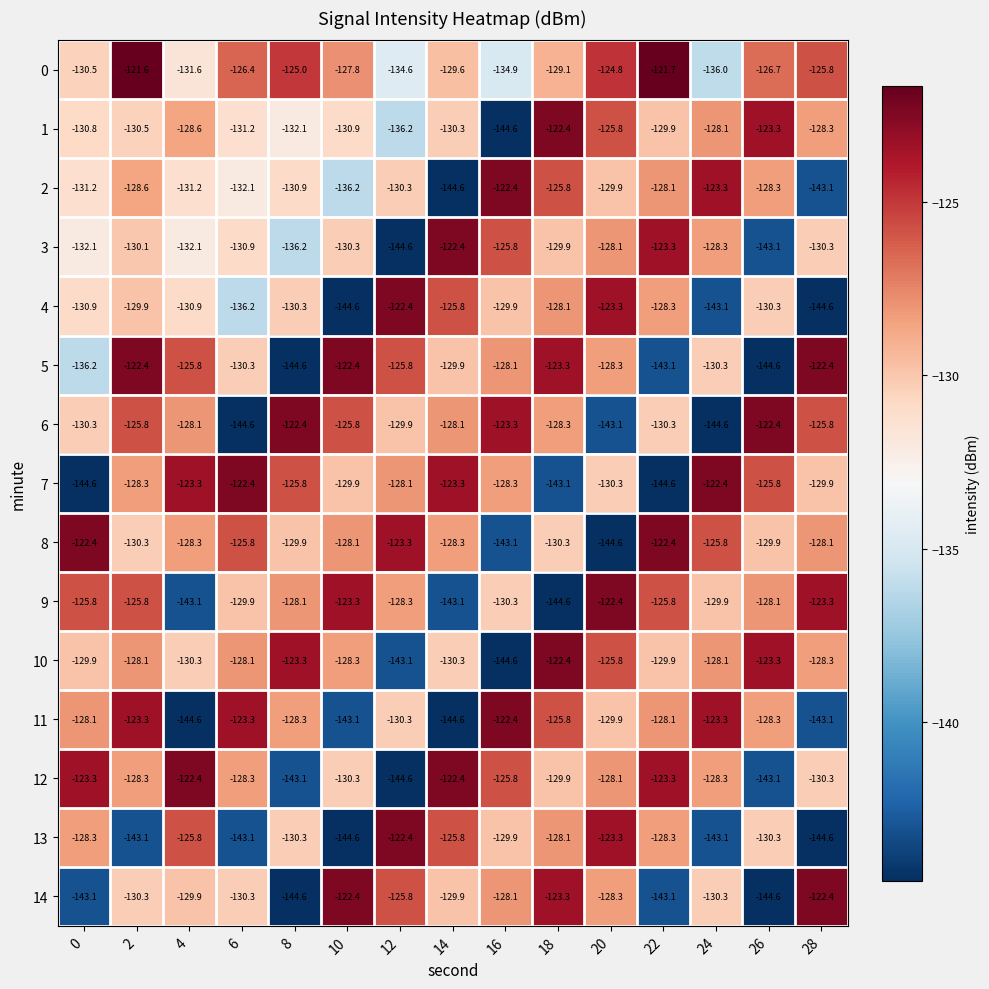

What is the total value across all series at 12?

-1969.7